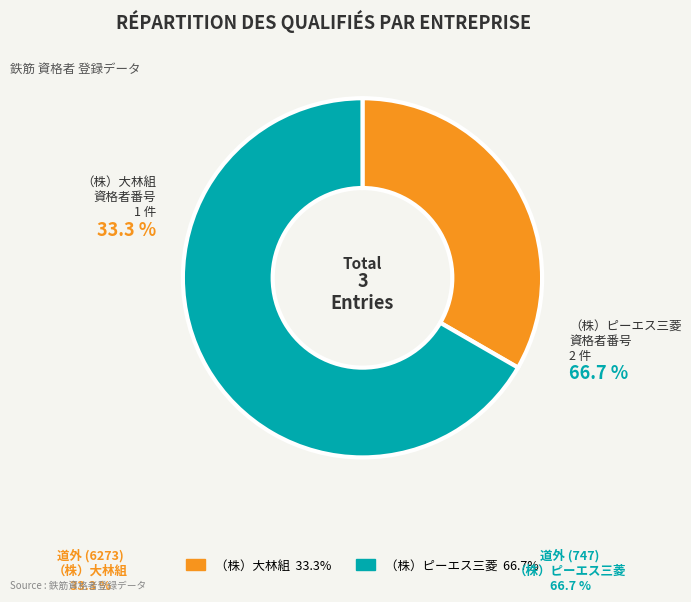

To the nearest percent, what portion does 道外 (747) represent?

67%